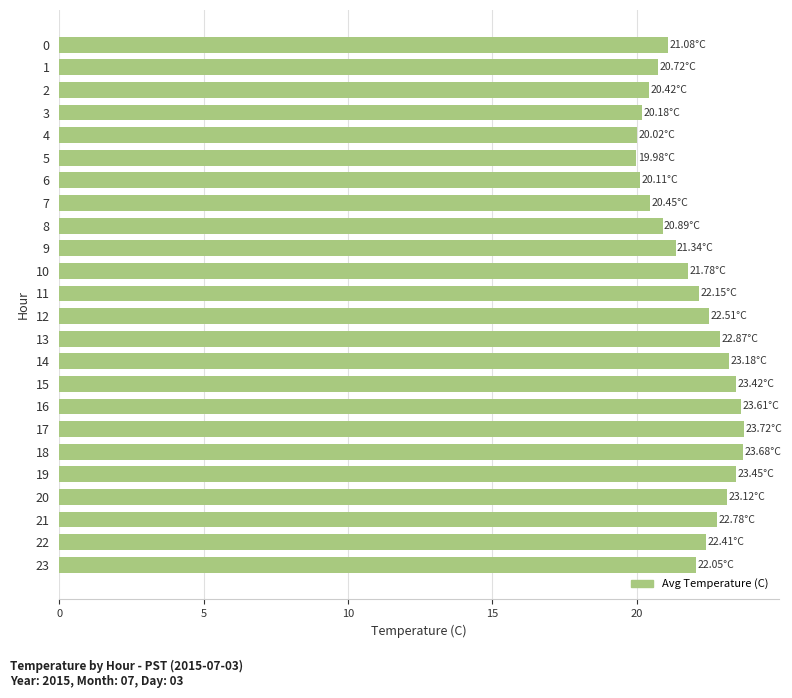

What is the change in value from 6 to 17?

+3.6